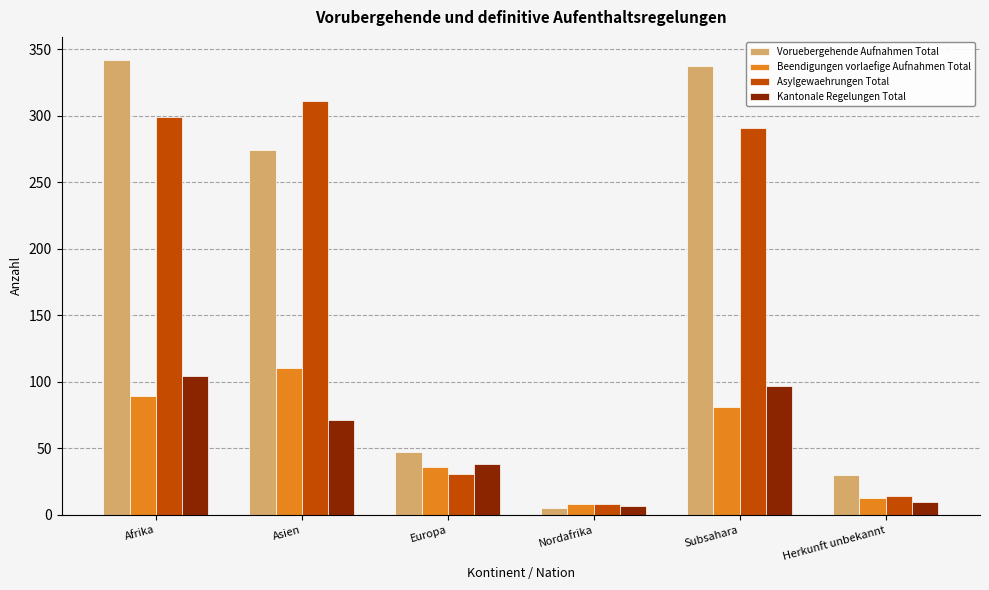

Read the Voruebergehende Aufnahmen Total value at Herkunft unbekannt.

30